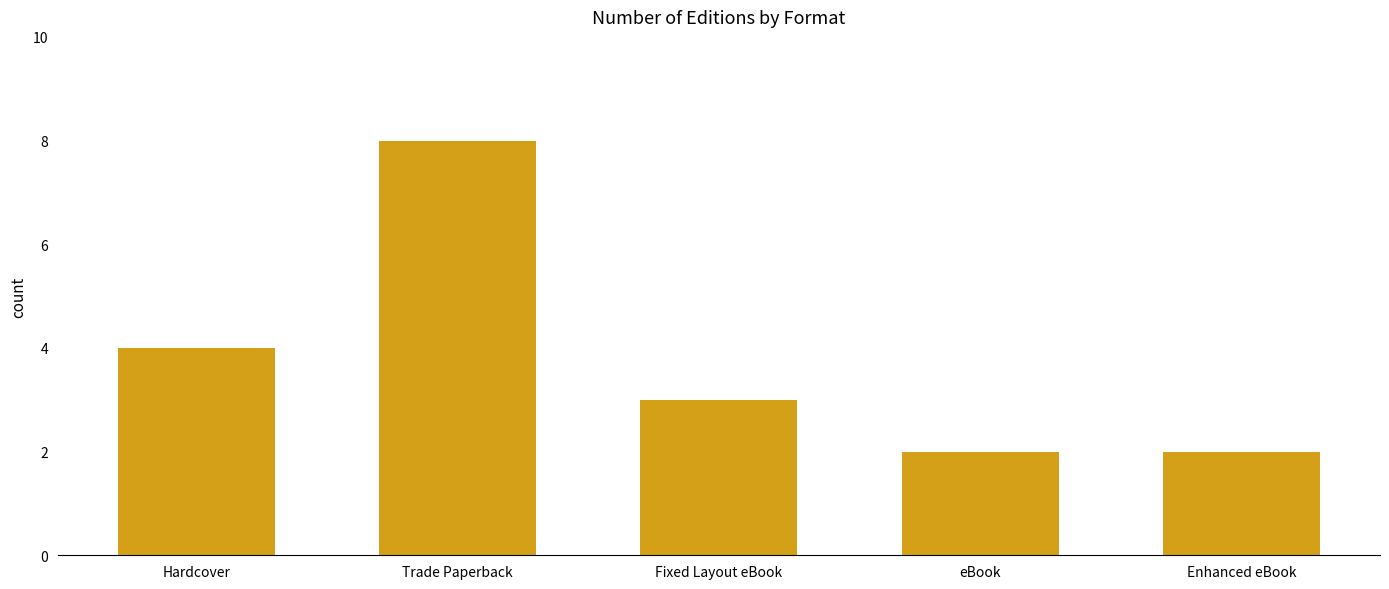

Are the bars grouped side by side (vs. stacked)?

No